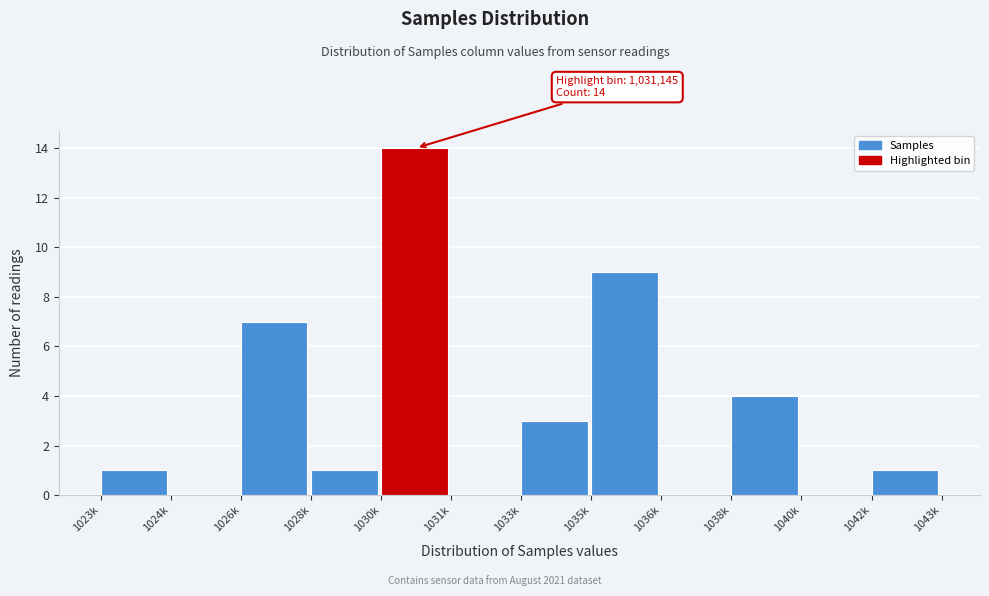

Reading left to right, extract all data points from this chart.

1023k=1	1024k=0	1026k=7	1028k=1	1030k=14	1031k=0	1033k=3	1035k=9	1036k=0	1038k=4	1040k=0	1042k=1